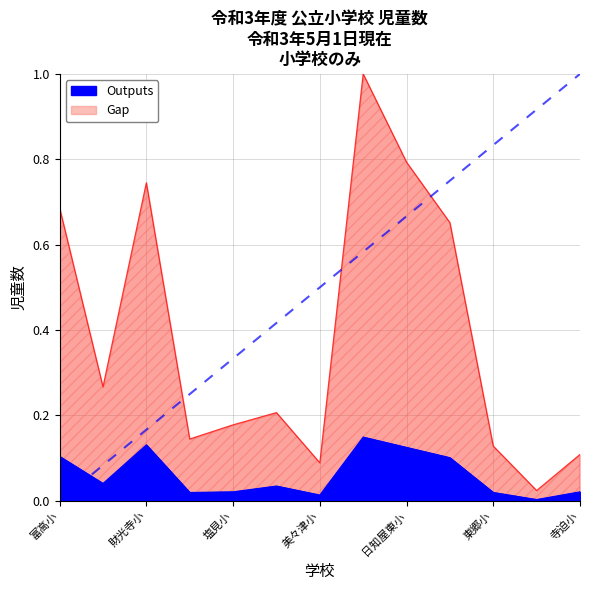

What is the label of the 5th point from the left?

塩見小